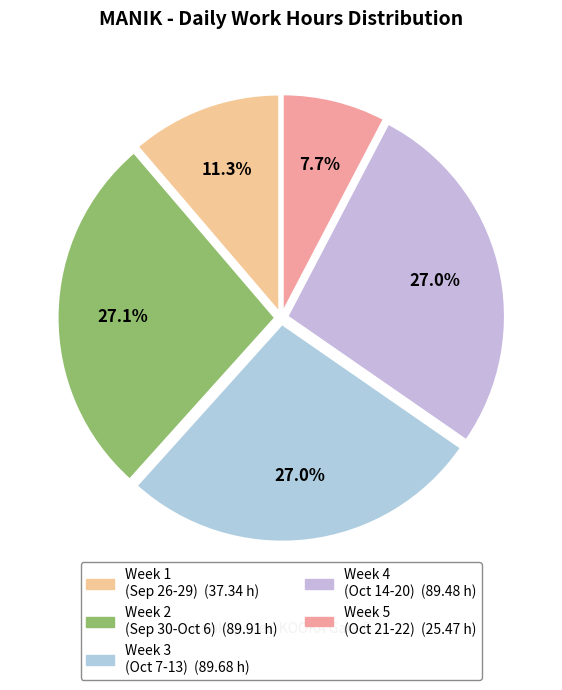

How many segments does this pie chart have?

5